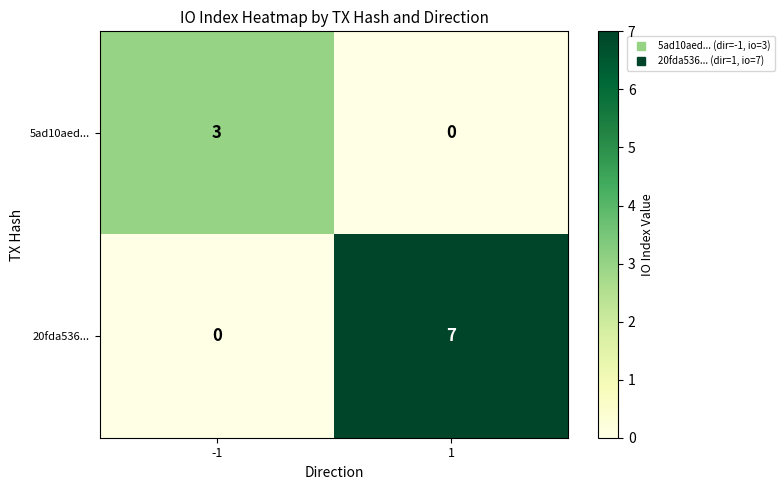

What is the sum of the 5ad10aed... values at -1 and 1?

3